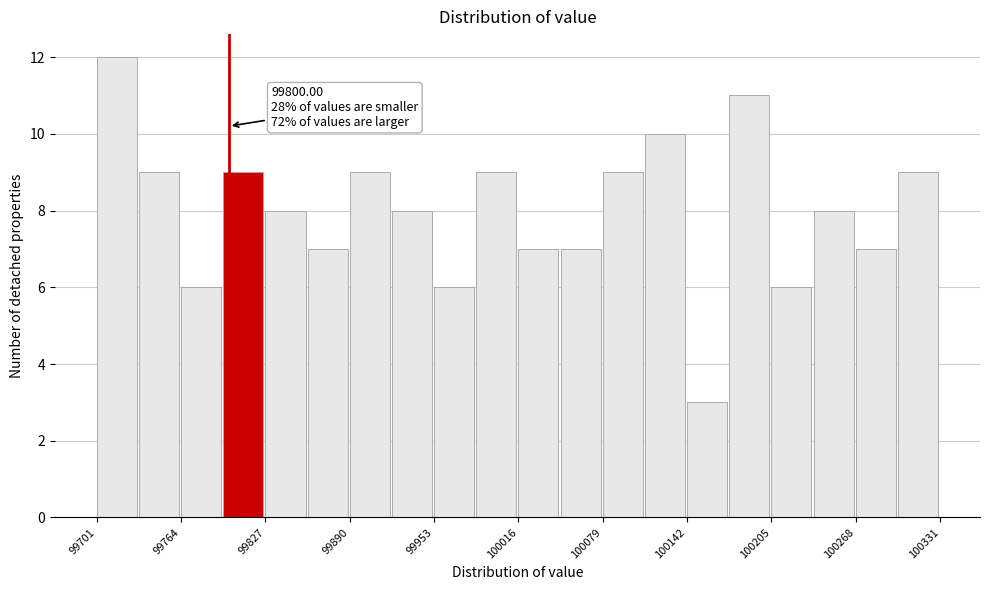

Around what value on the x-axis is the tallest bar? Give the approximate position of its centre, as read against the axis.

99720